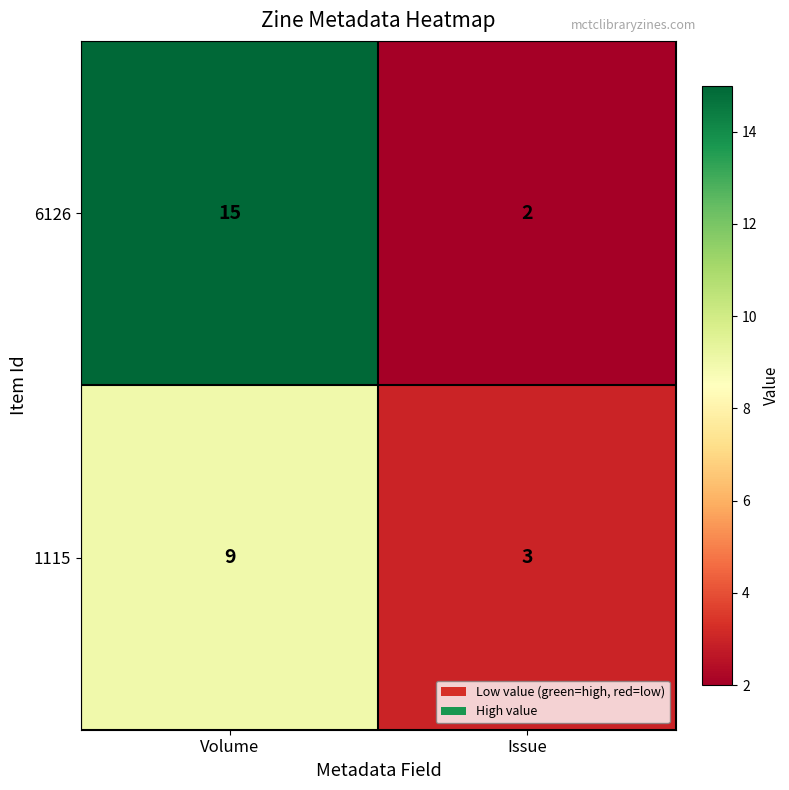

What is the spread (max minus min) of values at Issue?

1